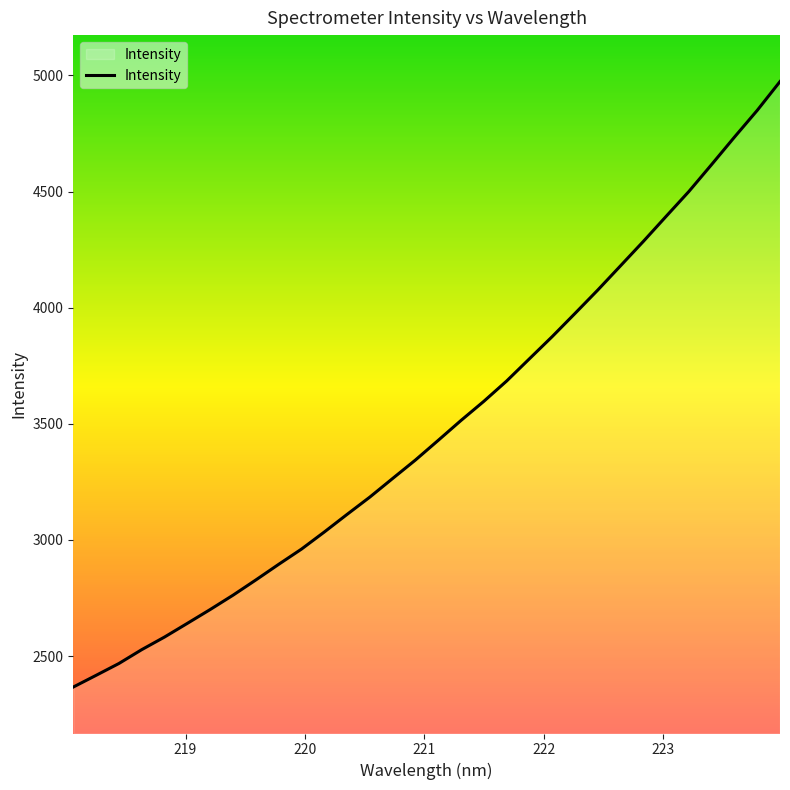

What is the average value?

3486.0